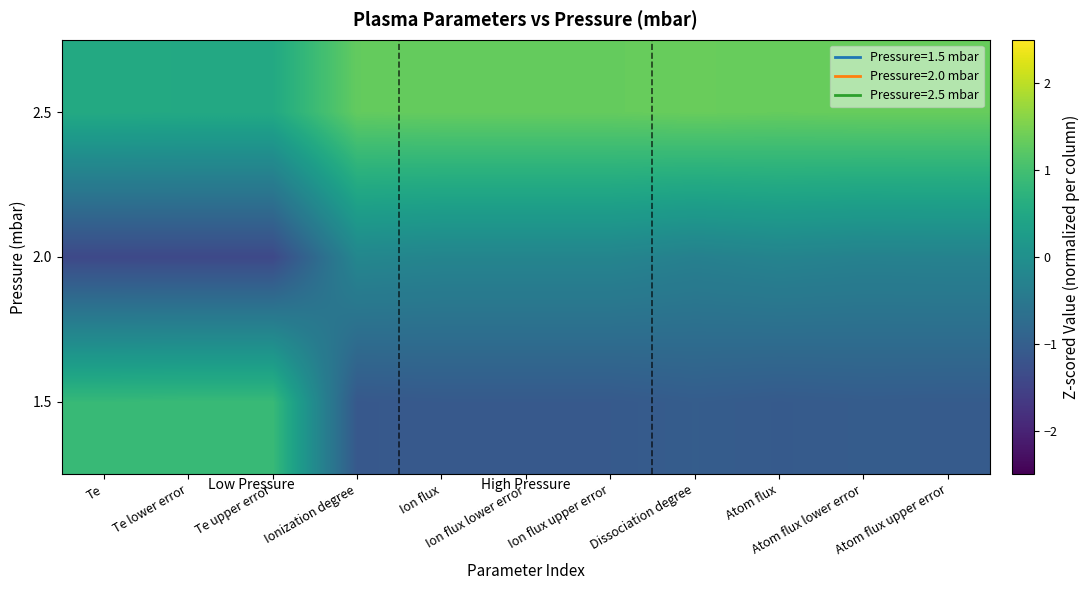

At which category does the chart reach its peak across all series?

Dissociation degree